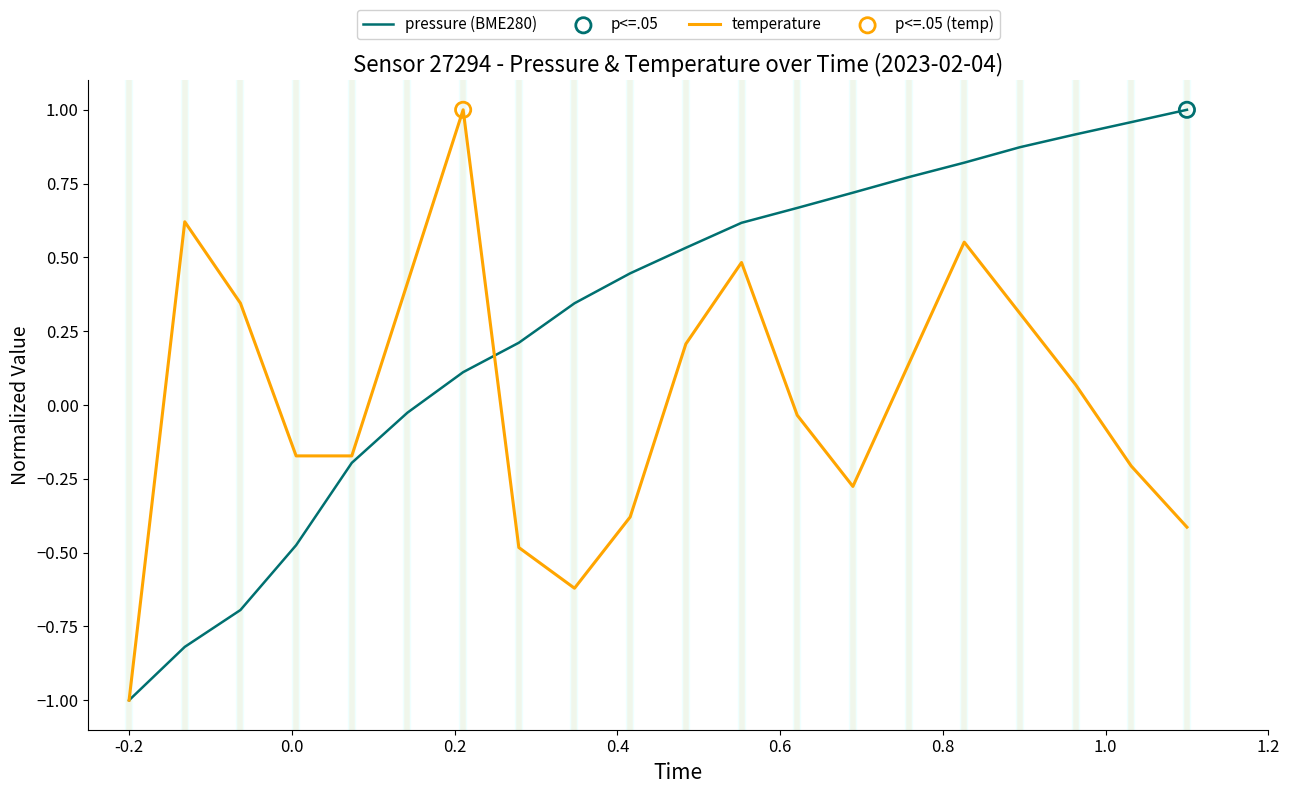

List the series in order of their overall mean, lowest first.

temperature, pressure (BME280)